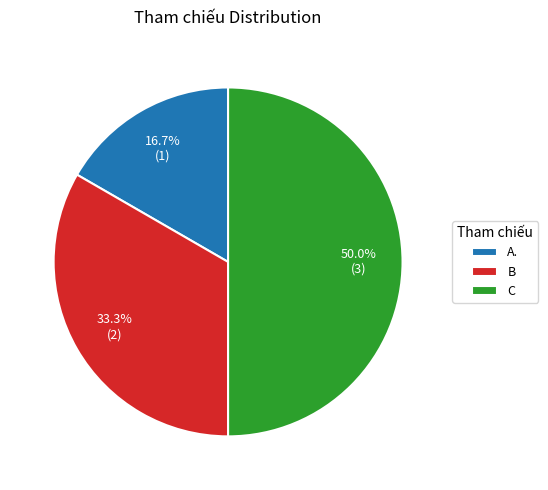

To the nearest percent, what is the difference between the A. and C slice percentages?

33%